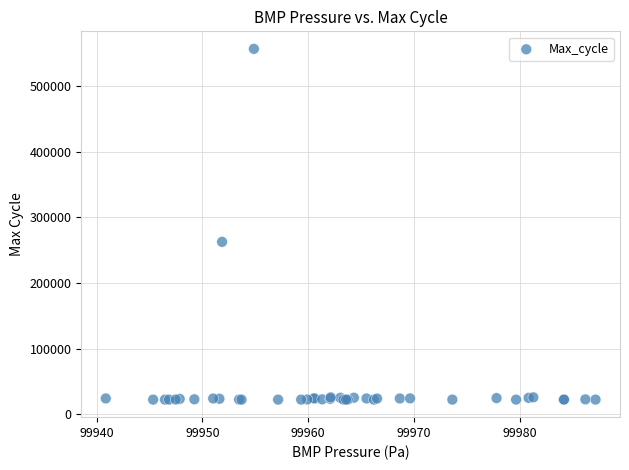

What Y value in the scatter plot is closest to 289463?

262658